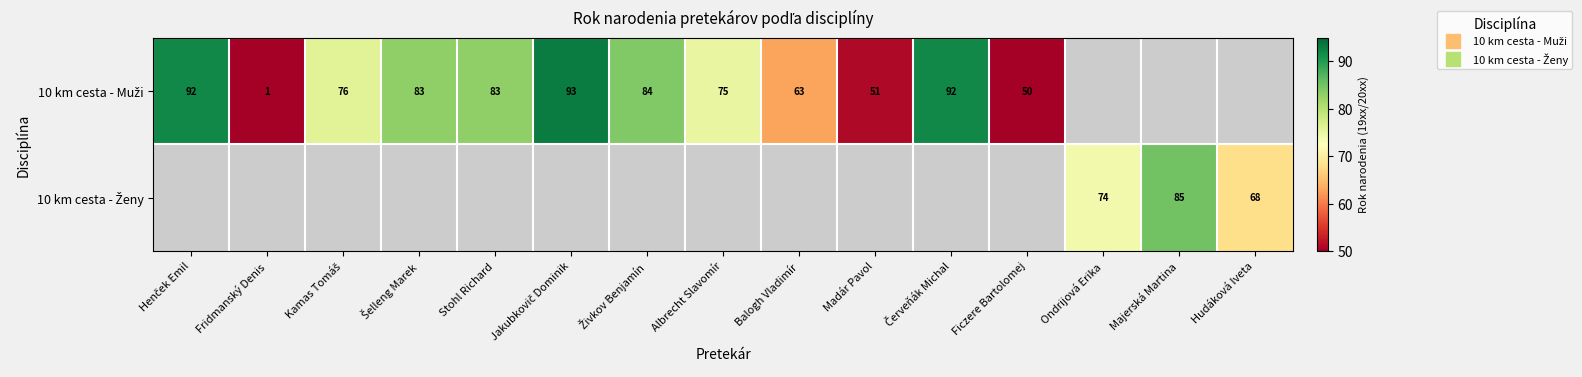

At how many categories does at least one series exceed 57?

12